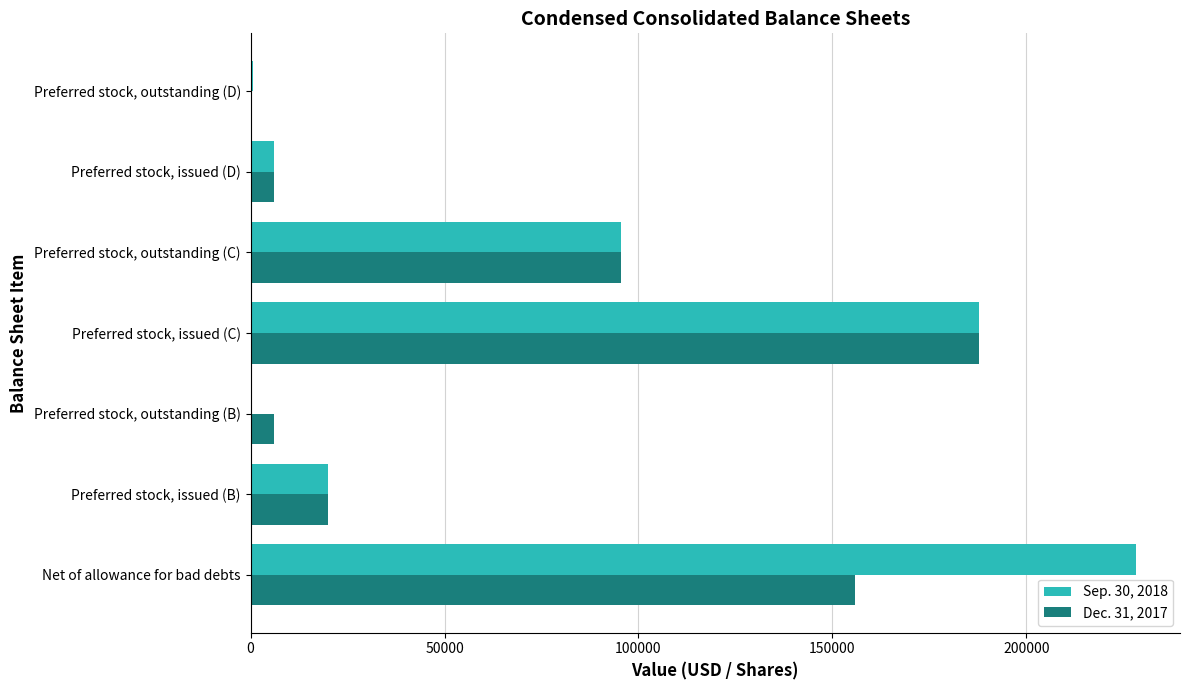

What is the total value across all series at Net of allowance for bad debts?

384037